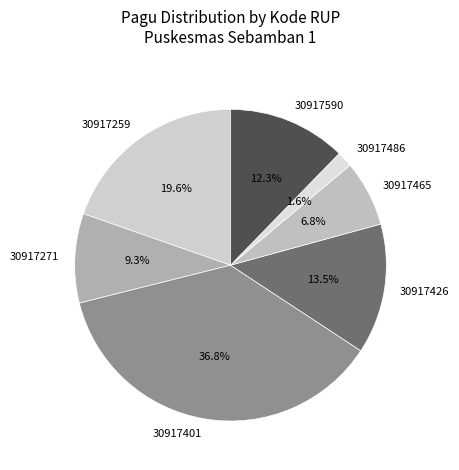

Is there a majority slice in this chart?

No